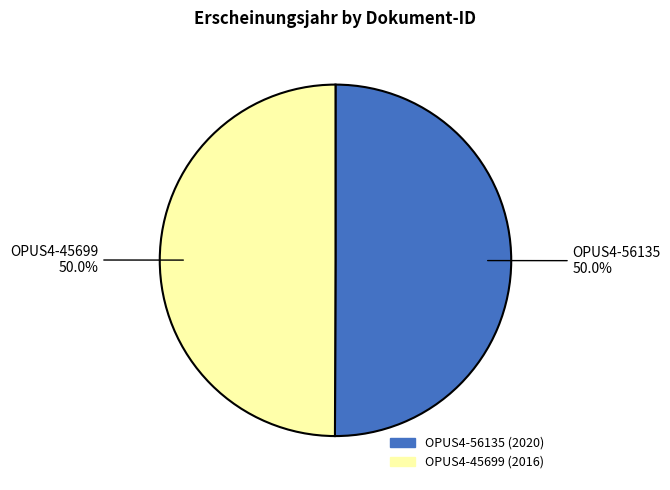

What is the ratio of the value at OPUS4-56135 to the value at OPUS4-45699?

1.0